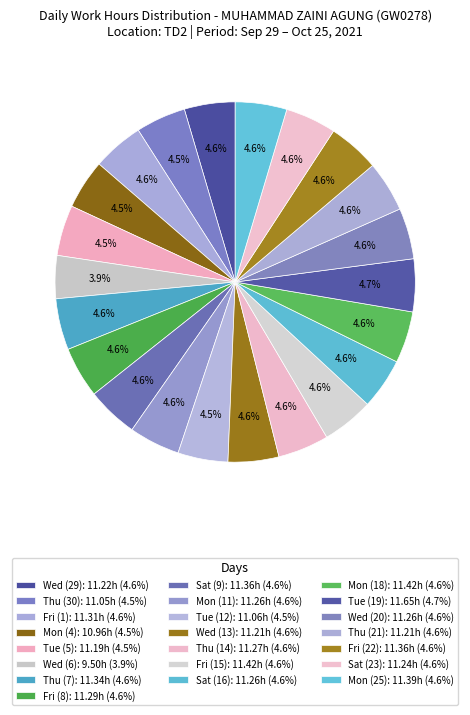

Approximately how many times larger is the value at Fri (15) compared to Fri (8)?

1.0